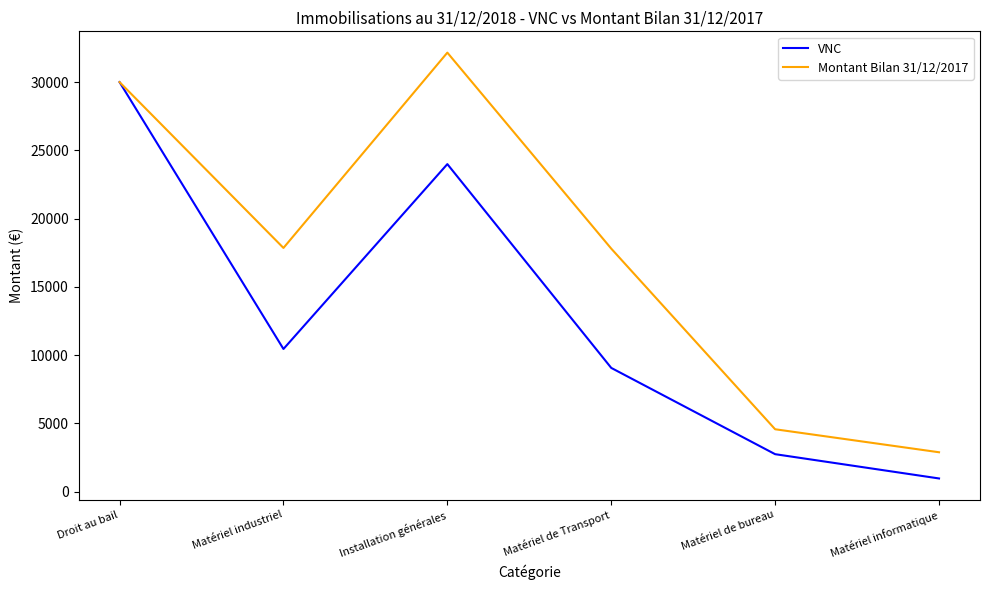

What is the minimum value shown in the chart?

960.0